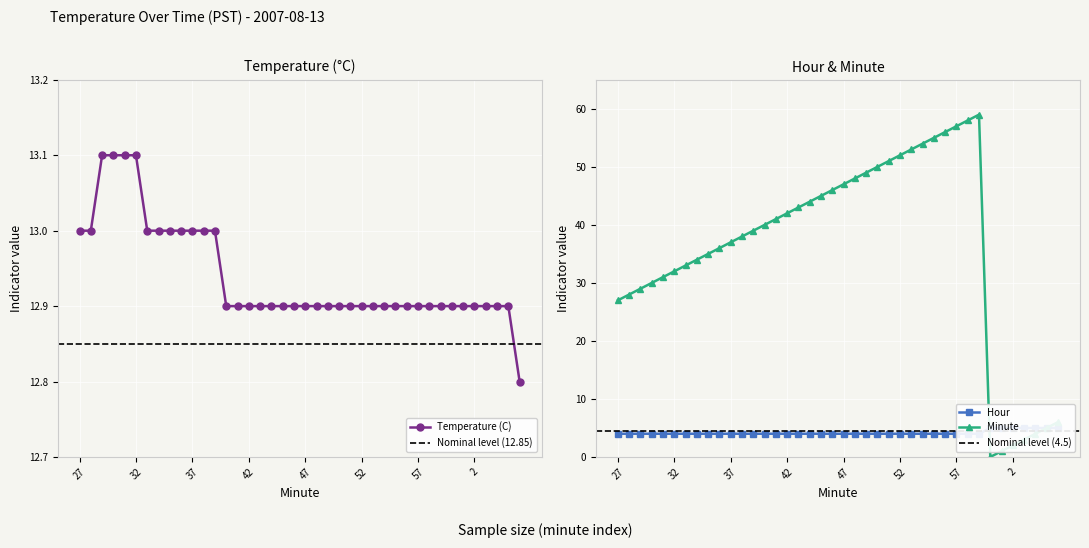

How many positive values does the Minute series have?

39